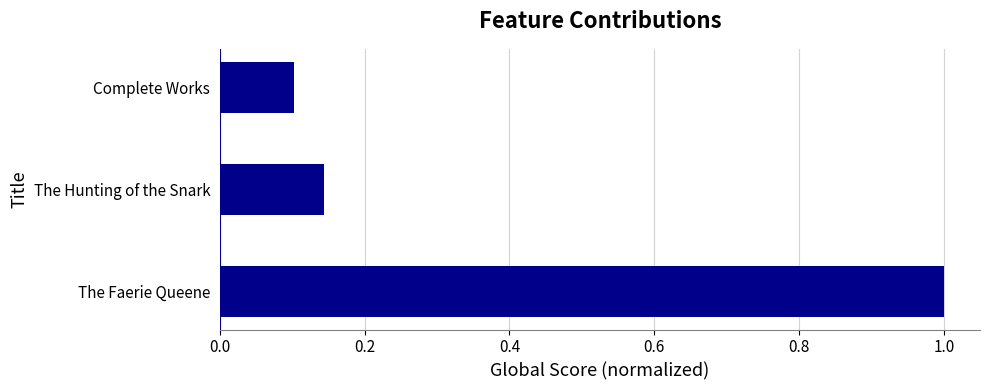

Rank the categories by value from lowest to highest.

Complete Works, The Hunting of the Snark, The Faerie Queene